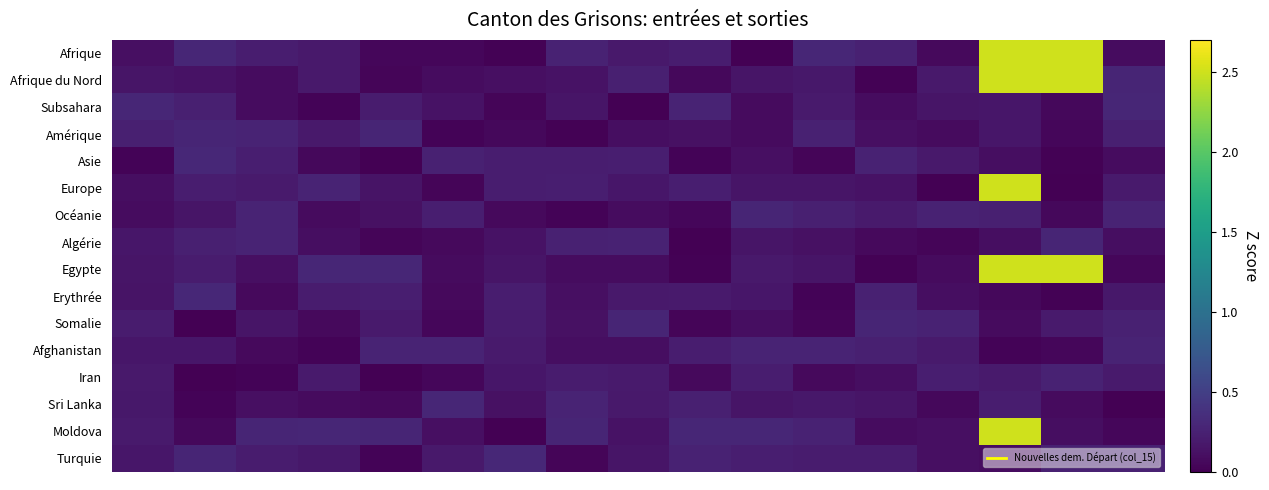

Reading right to left, transcribe all the data shown in this chart.

Afrique: 0.1	2.5	2.5	0.1	0.2	0.3	0.0	0.2	0.2	0.3	0.0	0.0	0.0	0.2	0.2	0.3	0.1
Afrique du Nord: 0.3	2.5	2.5	0.2	0.0	0.2	0.2	0.1	0.2	0.1	0.1	0.1	0.0	0.2	0.1	0.1	0.2
Subsahara: 0.3	0.1	0.2	0.2	0.1	0.2	0.1	0.3	0.0	0.1	0.0	0.1	0.2	0.0	0.1	0.2	0.3
Amérique: 0.2	0.0	0.2	0.1	0.1	0.2	0.1	0.1	0.1	0.0	0.1	0.0	0.3	0.2	0.3	0.3	0.2
Asie: 0.1	0.0	0.1	0.2	0.3	0.0	0.1	0.0	0.2	0.2	0.2	0.2	0.0	0.1	0.2	0.3	0.0
Europe: 0.2	0.0	2.5	0.0	0.1	0.2	0.1	0.2	0.2	0.2	0.2	0.0	0.1	0.3	0.2	0.2	0.1
Océanie: 0.3	0.1	0.2	0.3	0.2	0.2	0.3	0.0	0.1	0.0	0.1	0.2	0.1	0.1	0.3	0.2	0.1
Algérie: 0.1	0.3	0.1	0.0	0.1	0.1	0.2	0.0	0.3	0.2	0.1	0.1	0.0	0.1	0.3	0.2	0.2
Egypte: 0.0	2.5	2.5	0.1	0.0	0.2	0.2	0.0	0.1	0.1	0.1	0.1	0.3	0.3	0.1	0.2	0.2
Erythrée: 0.2	0.0	0.1	0.1	0.3	0.0	0.2	0.2	0.2	0.1	0.2	0.1	0.2	0.2	0.1	0.3	0.1
Somalie: 0.2	0.2	0.1	0.3	0.3	0.0	0.1	0.0	0.3	0.1	0.2	0.1	0.2	0.1	0.2	0.0	0.2
Afghanistan: 0.3	0.0	0.0	0.2	0.2	0.3	0.3	0.2	0.1	0.1	0.2	0.3	0.3	0.0	0.1	0.2	0.2
Iran: 0.2	0.3	0.2	0.2	0.1	0.1	0.2	0.1	0.2	0.2	0.2	0.0	0.0	0.2	0.0	0.0	0.2
Sri Lanka: 0.0	0.1	0.2	0.1	0.1	0.2	0.2	0.2	0.2	0.3	0.1	0.3	0.1	0.1	0.1	0.0	0.2
Moldova: 0.1	0.1	2.5	0.1	0.1	0.3	0.3	0.3	0.1	0.3	0.0	0.1	0.3	0.3	0.3	0.1	0.2
Turquie: 0.2	0.2	0.1	0.1	0.2	0.2	0.2	0.3	0.2	0.0	0.3	0.2	0.0	0.2	0.2	0.3	0.2